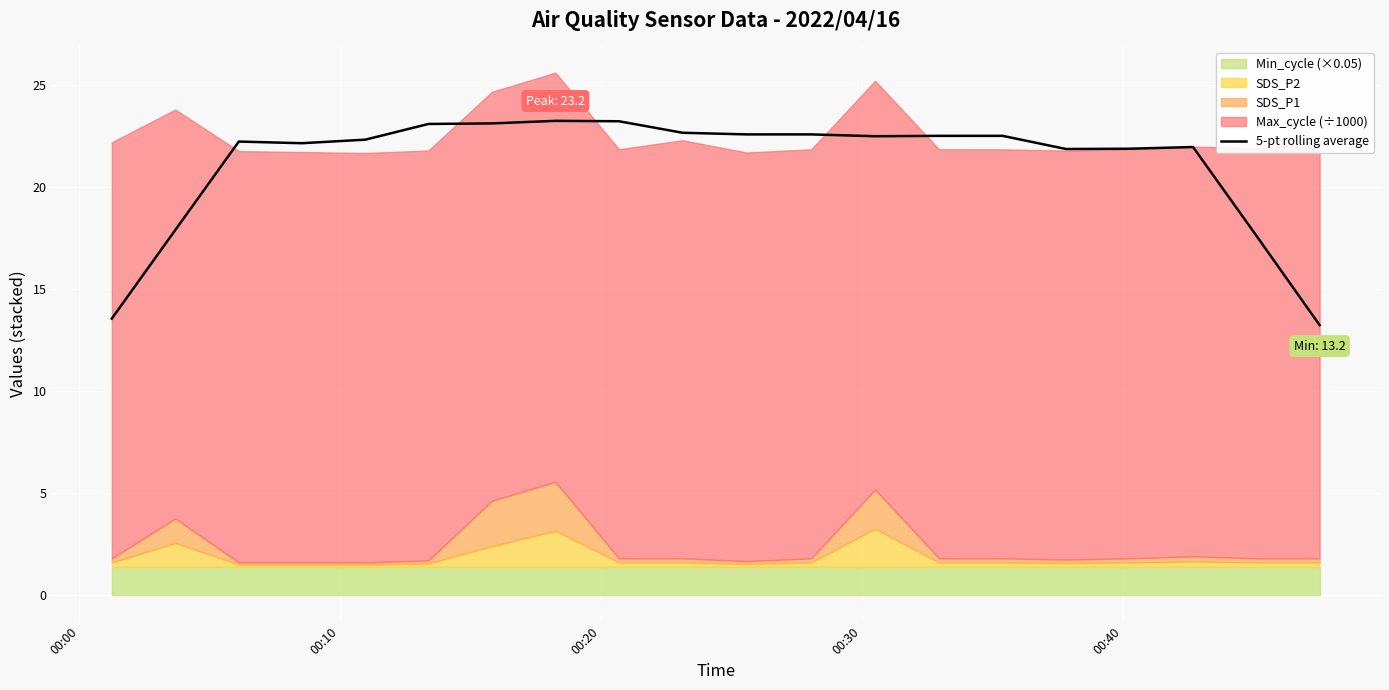

What is the maximum value for 5-pt rolling average?

23.2